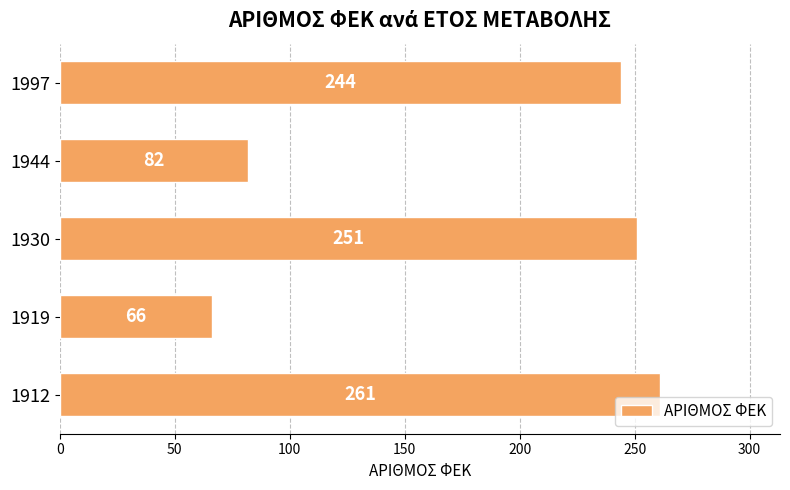

Is it true that the value at 1930 is 147?

False